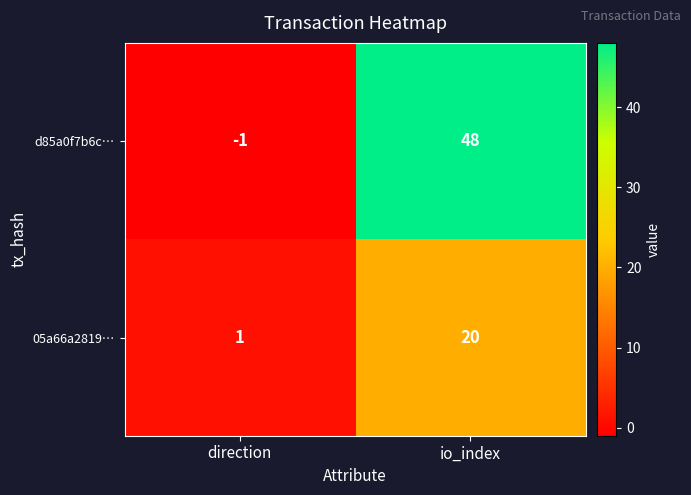

Reading left to right, transcribe all the data shown in this chart.

d85a0f7b6c…: -1	48
05a66a2819…: 1	20